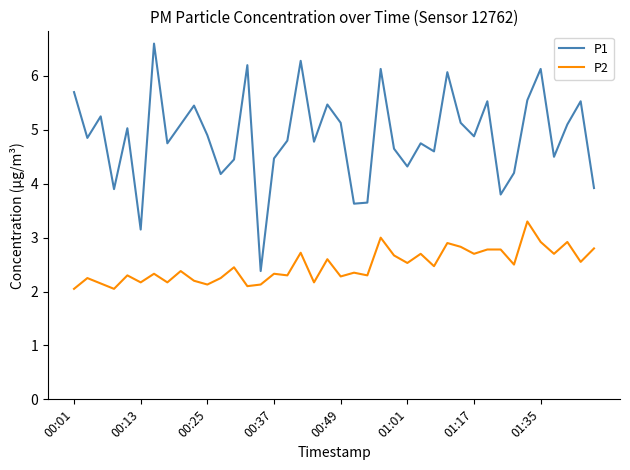

Does the chart display data point markers on the line(s)?

No